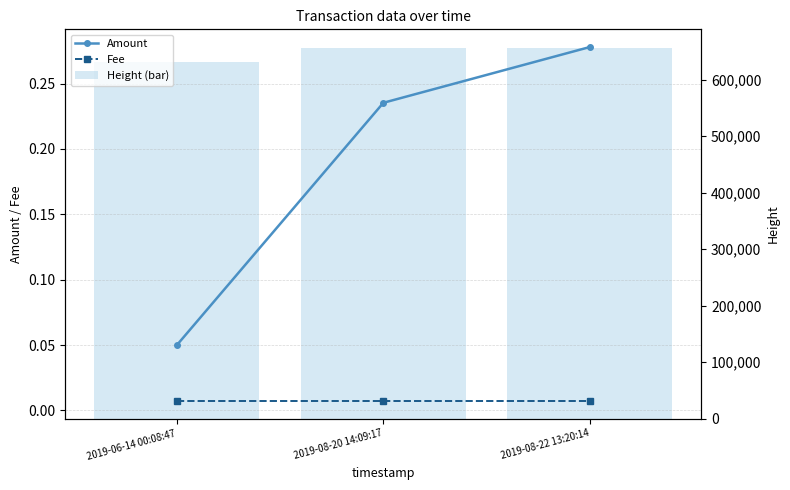

What is the difference between the Height (bar) values at 2019-08-22 13:20:14 and 2019-06-14 00:08:47?

24860.0